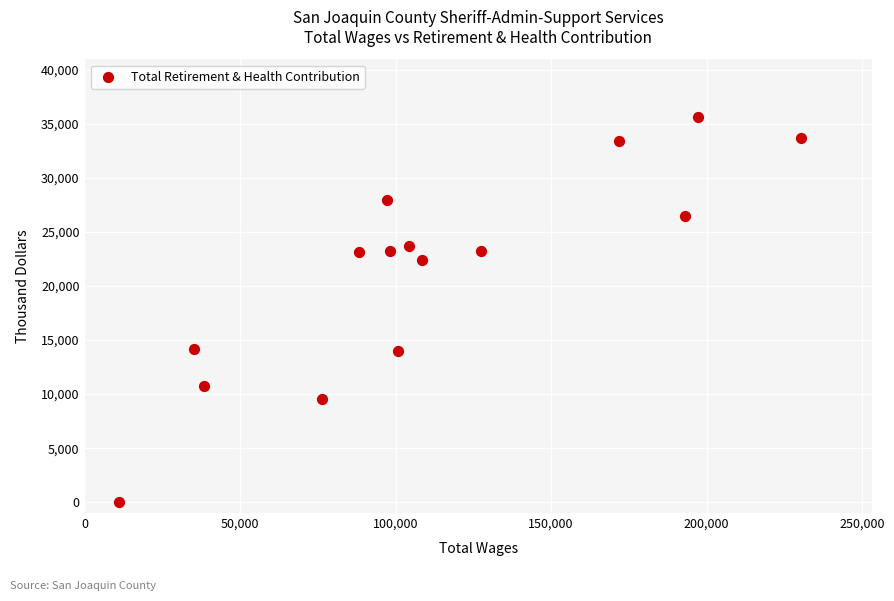

What is the range of X values (max minus min)?

219297